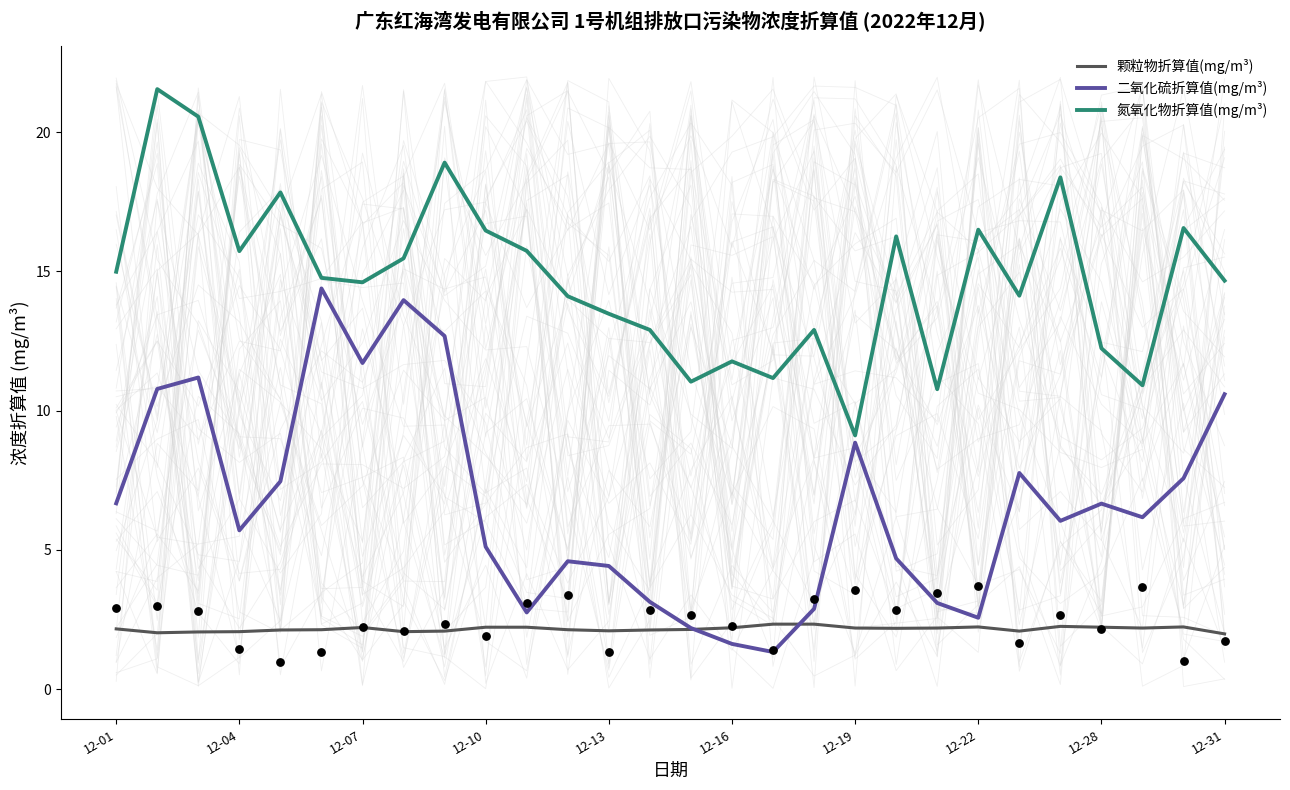

What are all the series names shown in the legend?

颗粒物折算值(mg/m³), 二氧化硫折算值(mg/m³), 氮氧化物折算值(mg/m³)